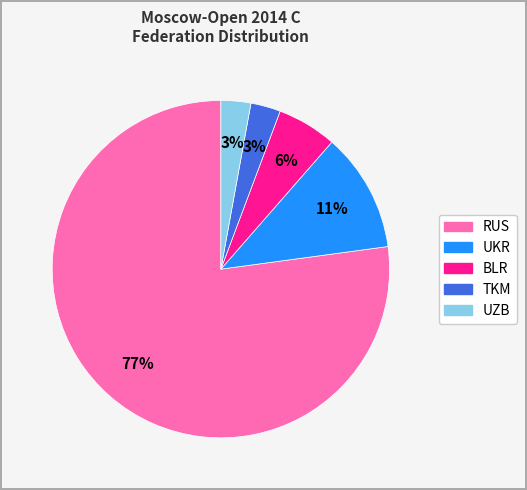

Does any single category account for the majority?

Yes